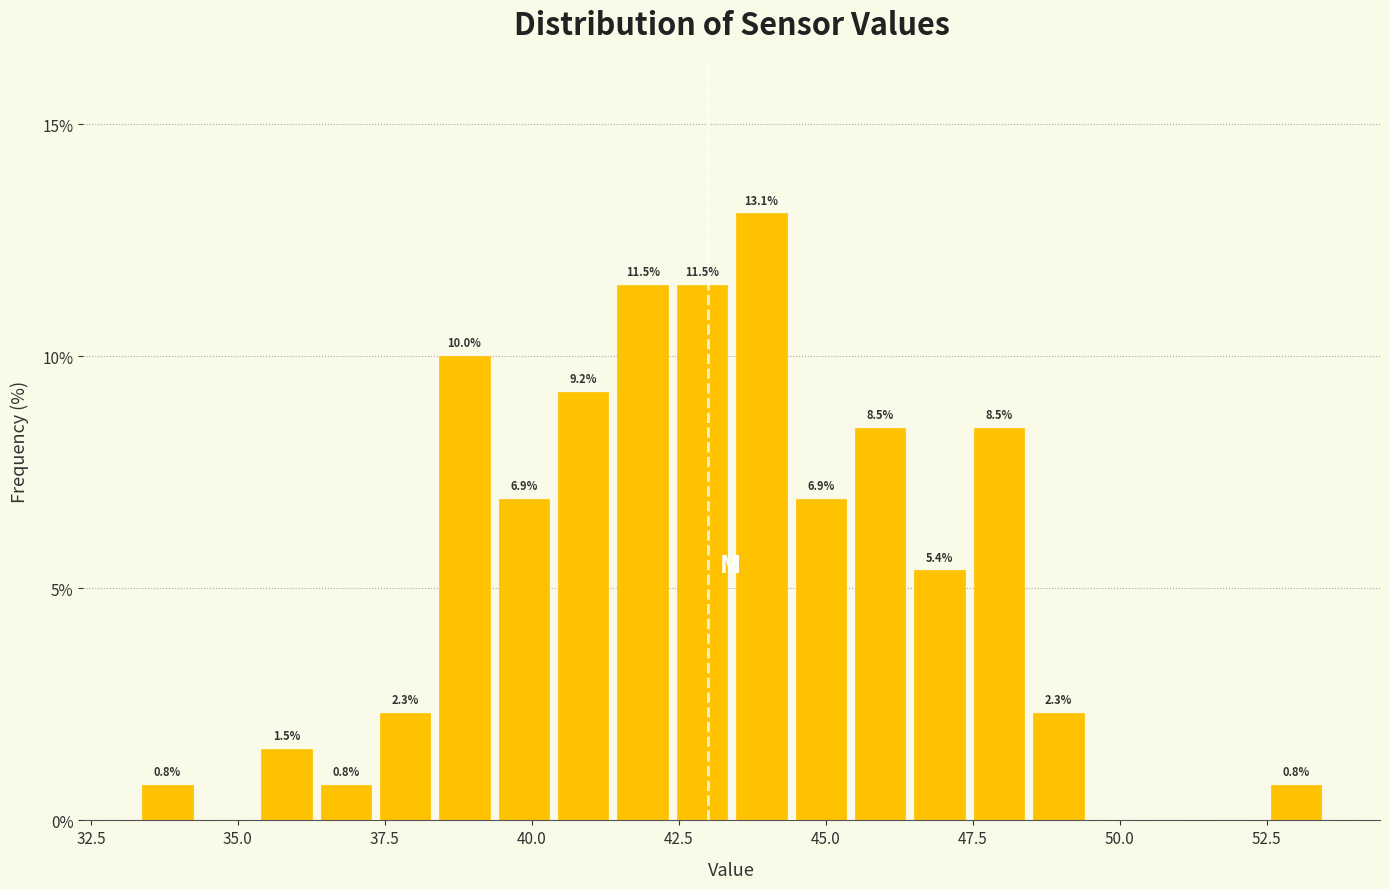

Around what value on the x-axis is the tallest bar? Give the approximate position of its centre, as read against the axis.

44.0